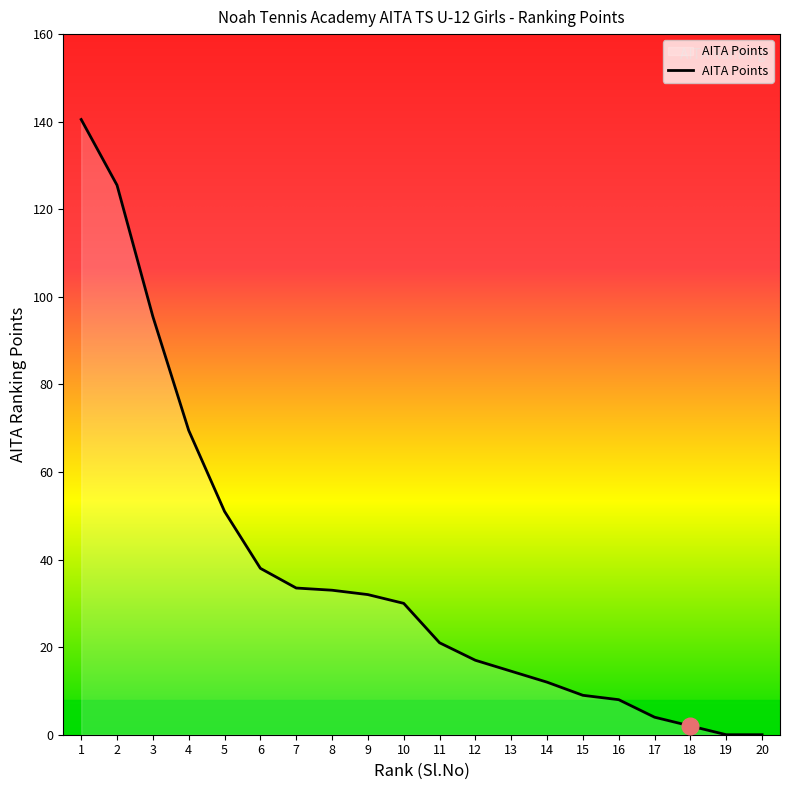

What is the ratio of the value at 2 to the value at 16?

15.7